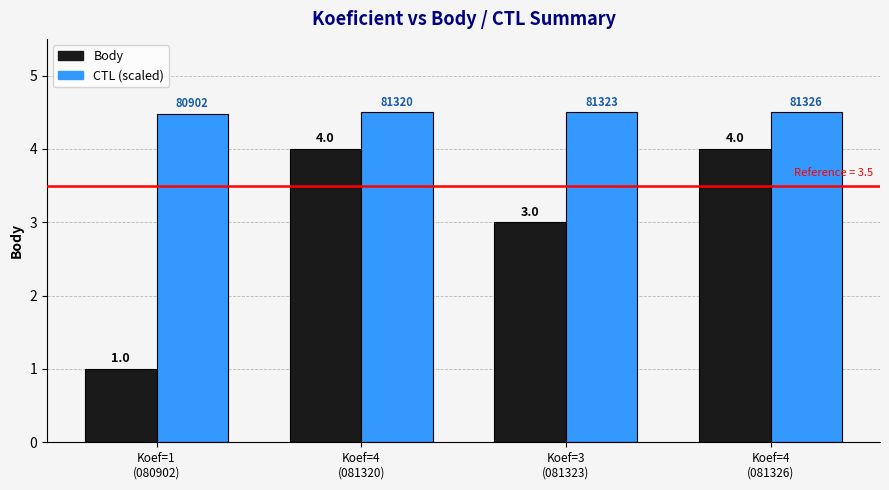

What is the maximum value for Body?

4.0